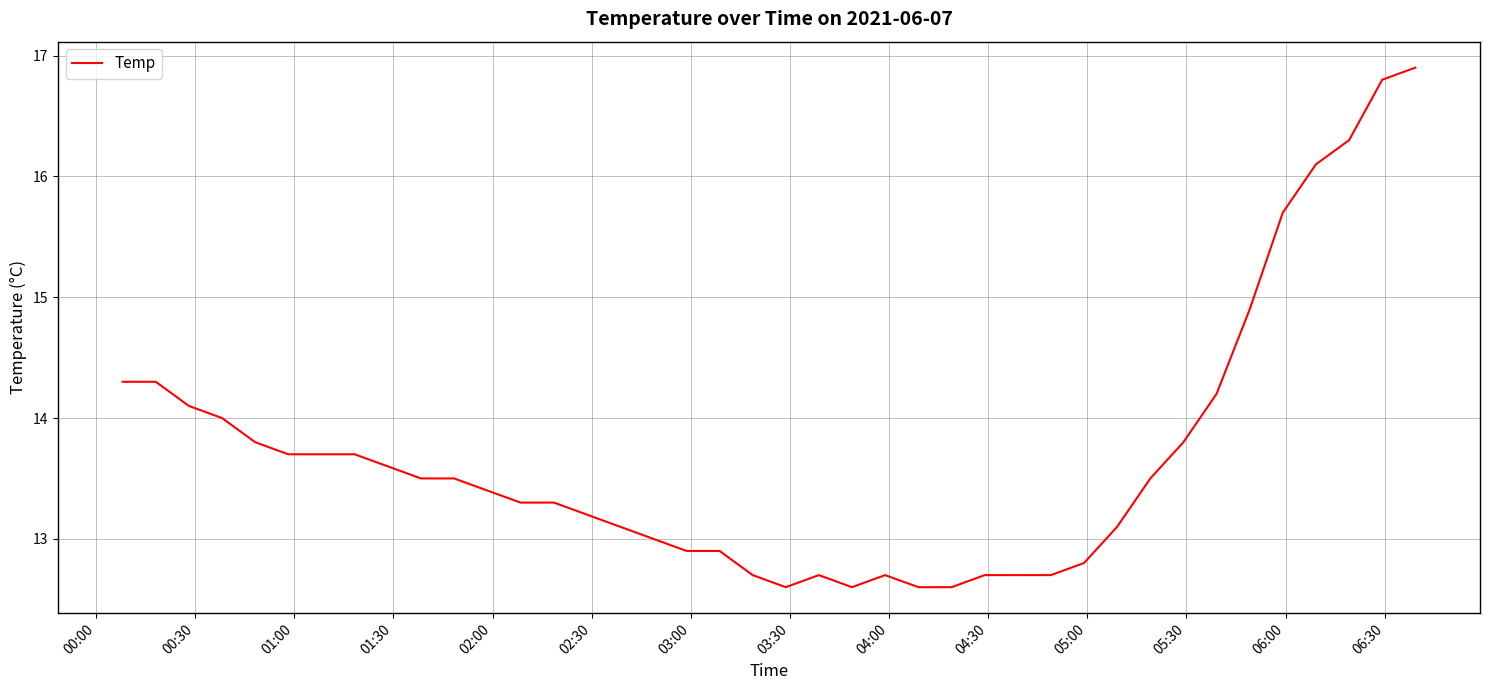

What is the average value?

13.7